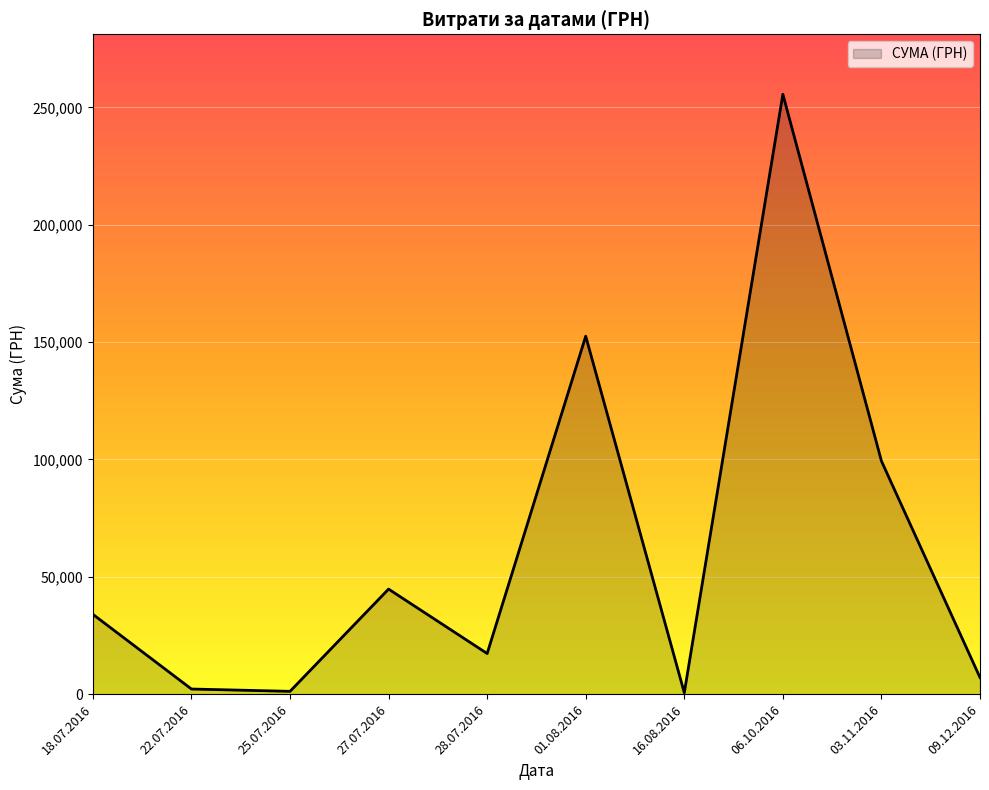

Where is the data nearest to the value 128075?

01.08.2016